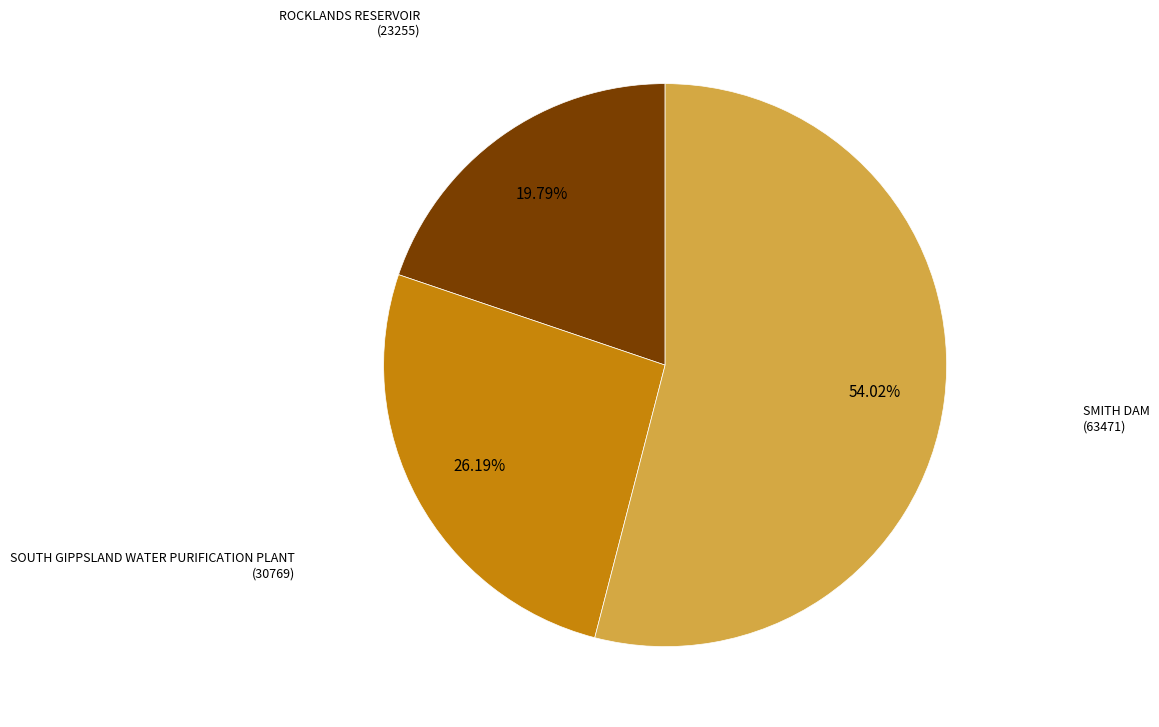

Is there a majority slice in this chart?

Yes